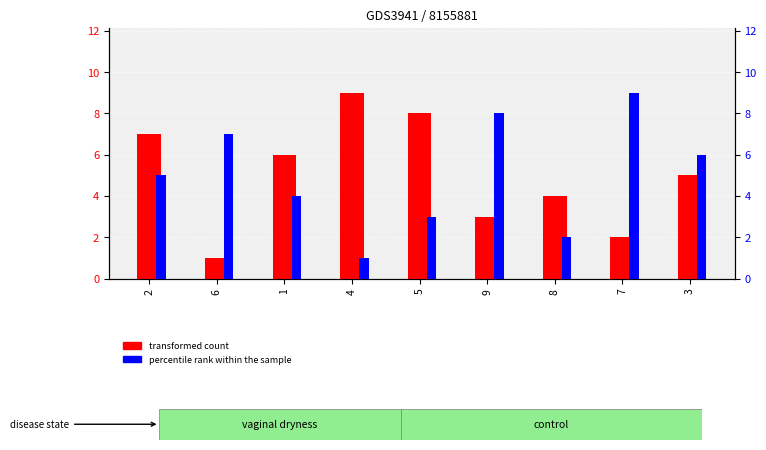

Where is transformed count nearest to the value 5?

3